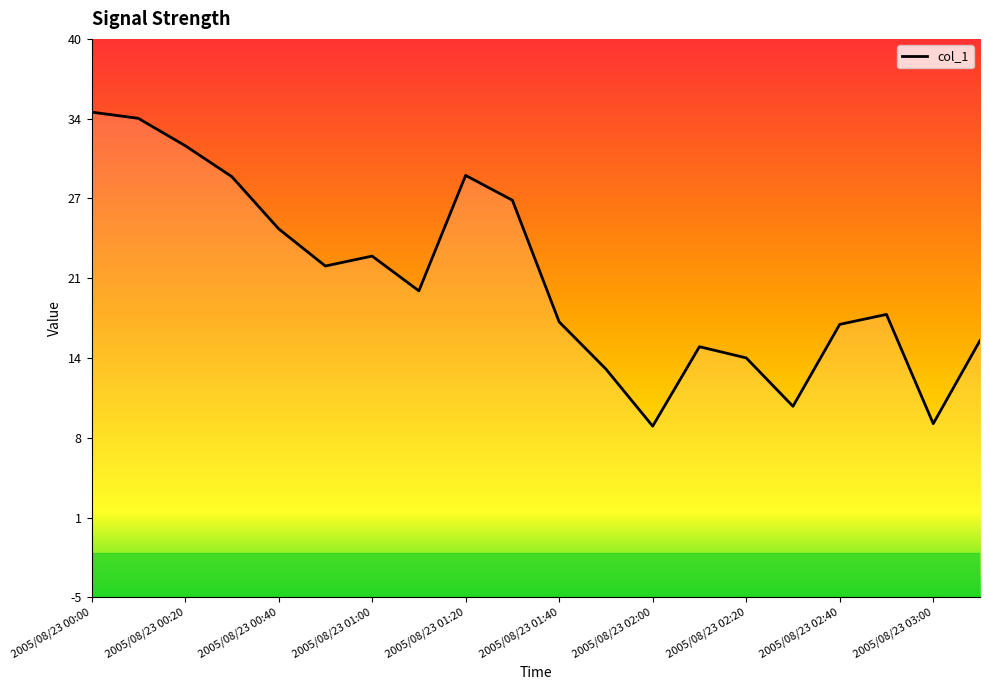

What is the average value?

20.6